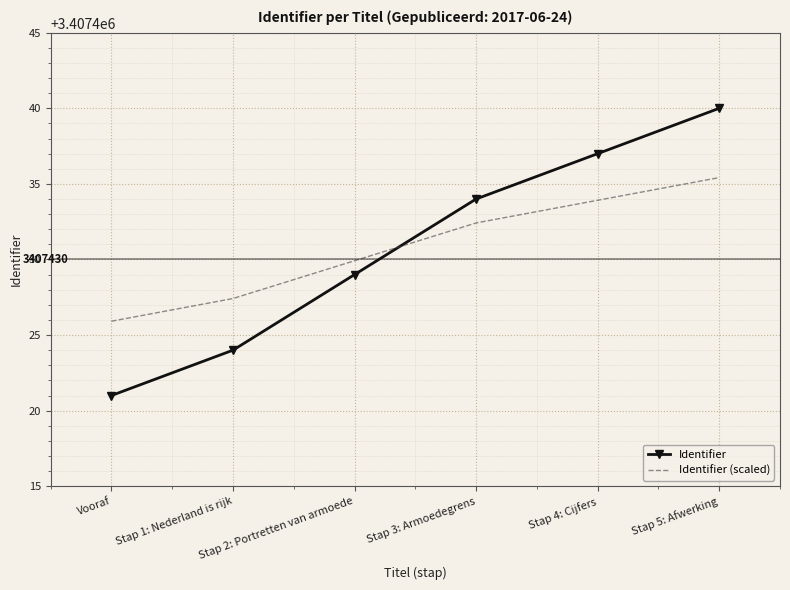

True or false: Identifier (scaled) has more than 2 interior local peaks.

False